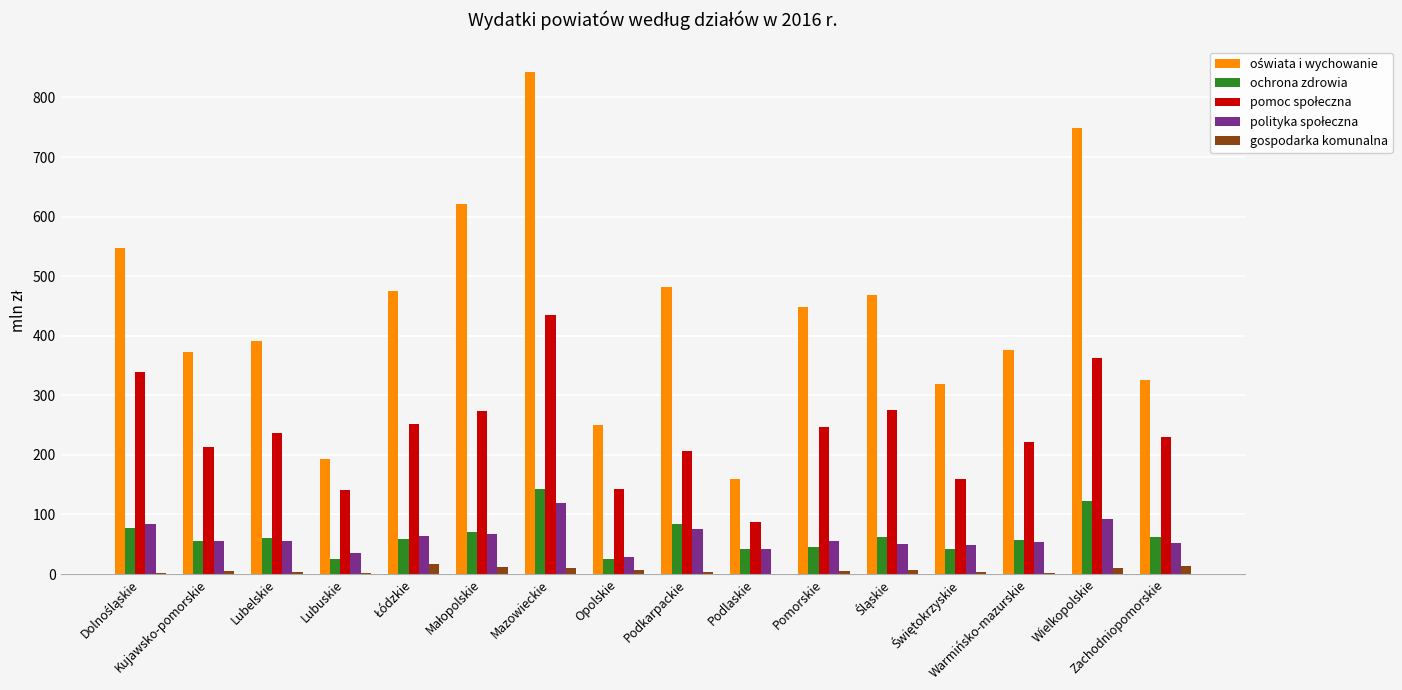

What is the maximum value shown in the chart?

843.0